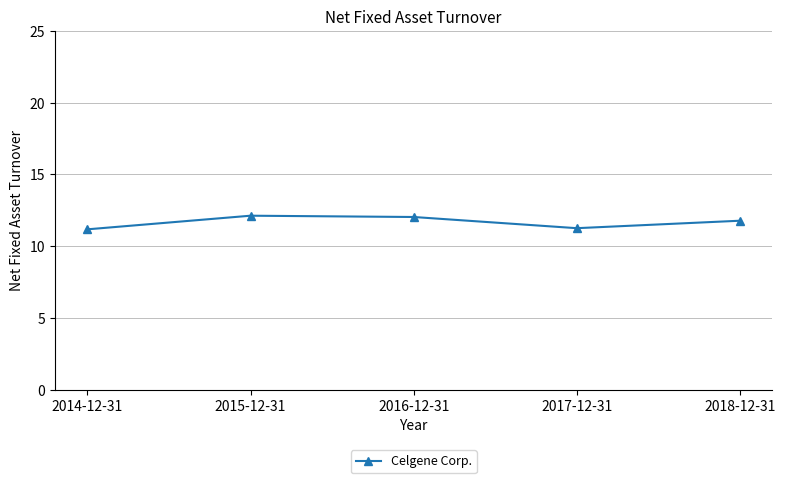

What is the sum of the values at 2018-12-31 and 2014-12-31?

22.9